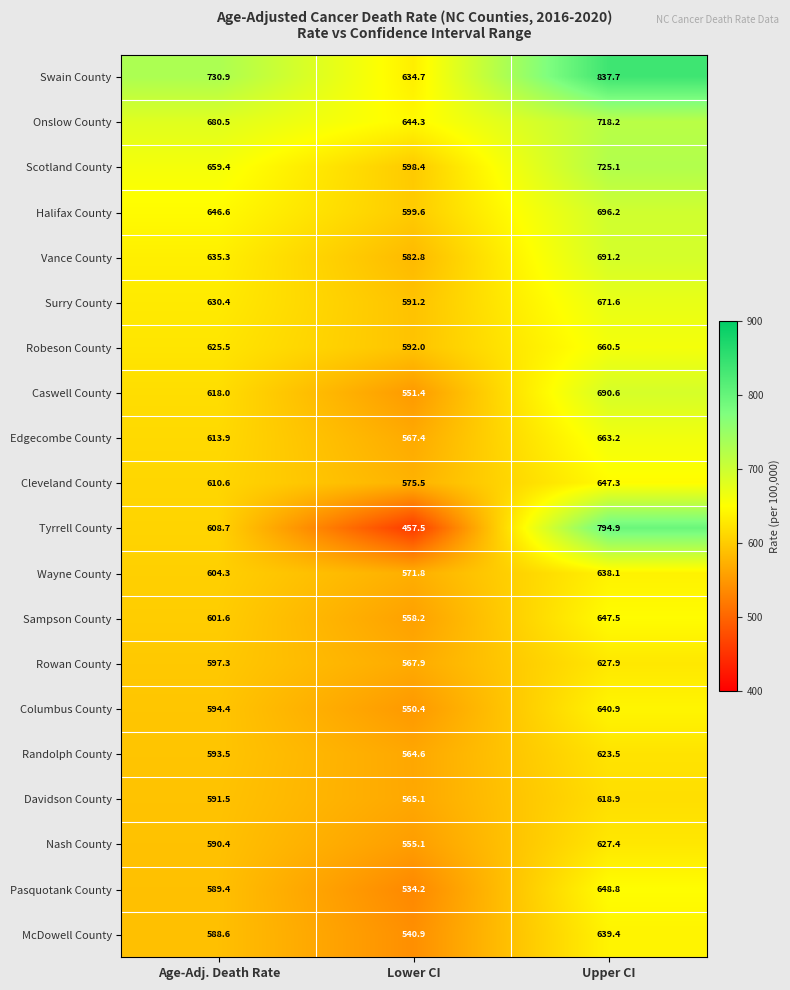

What is the spread (max minus min) of values at Age-Adj. Death Rate?

142.3